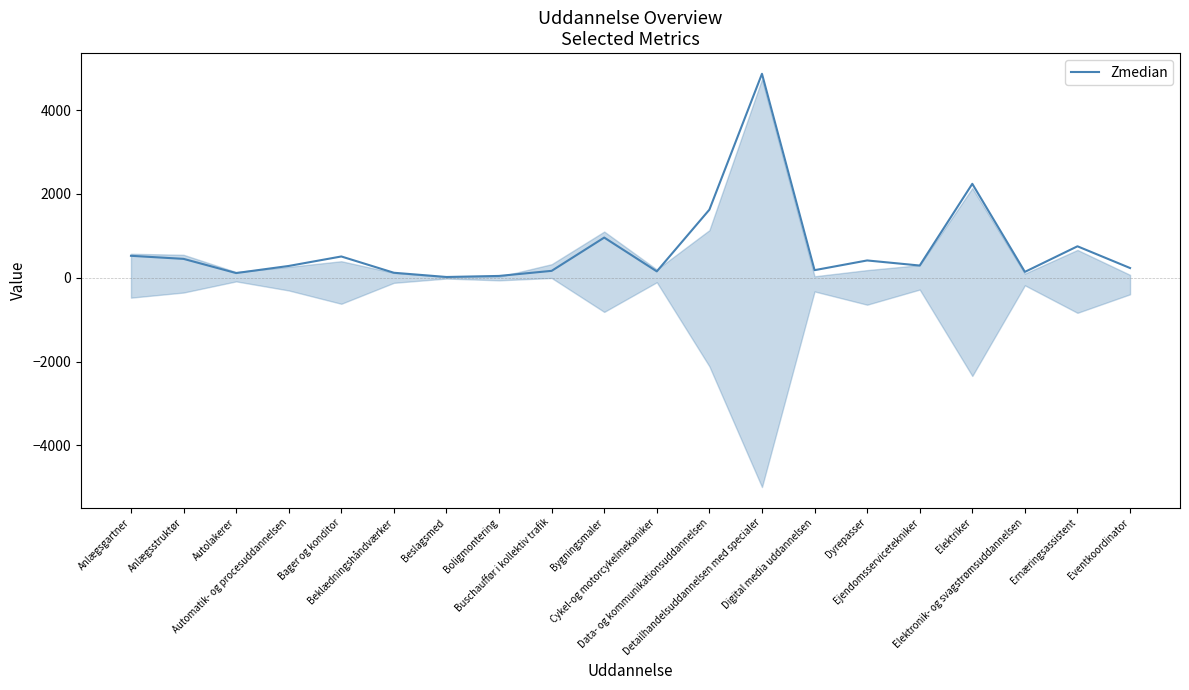

Which category has the highest value across all series?

Detailhandelsuddannelsen med specialer